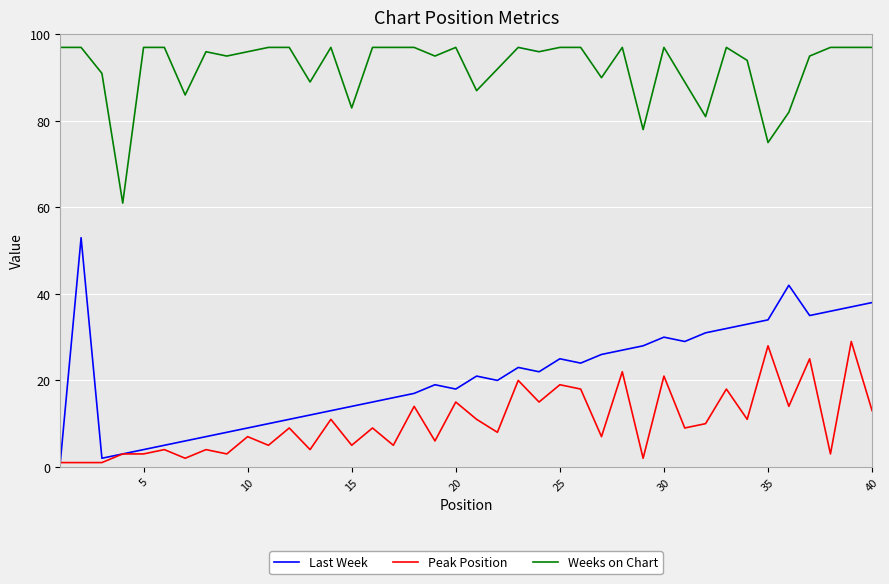

True or false: Last Week and Weeks on Chart cross at least once.

False